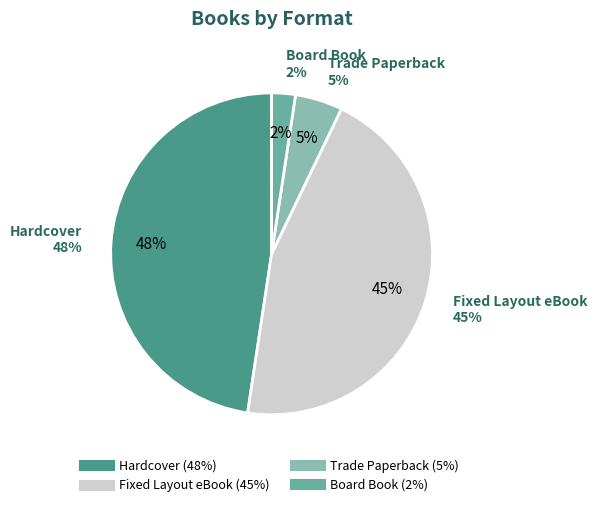

What is the largest slice in the pie chart?

Hardcover